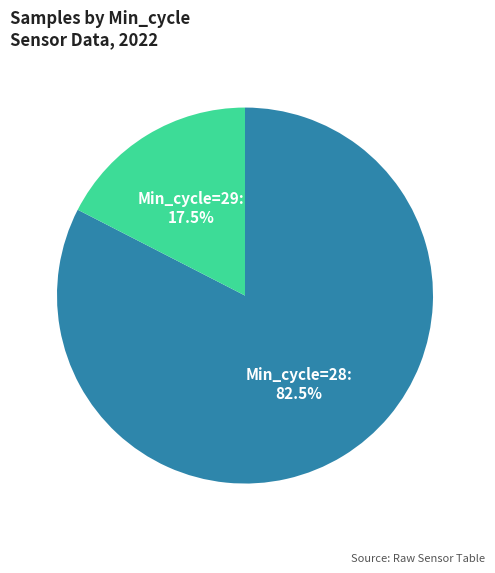

How many segments does this pie chart have?

2